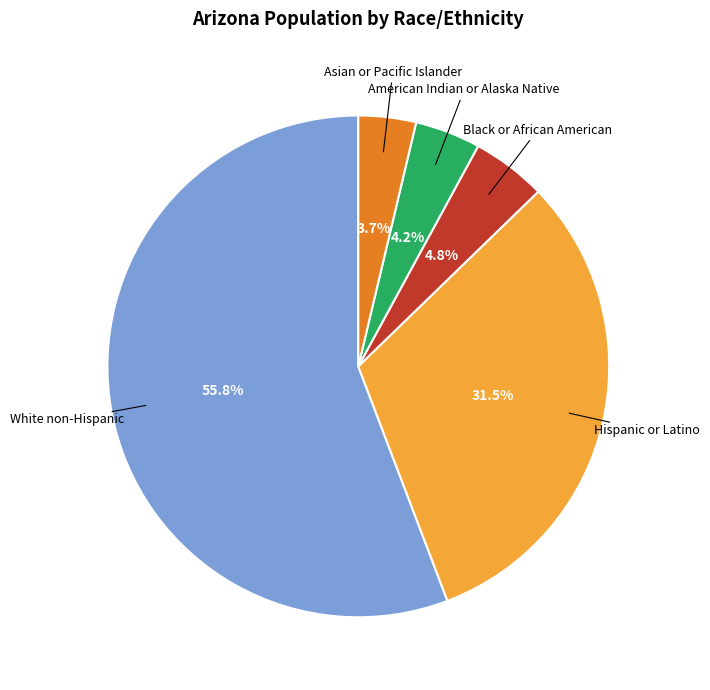

What percentage is the Black or African American slice, to the nearest percent?

5%